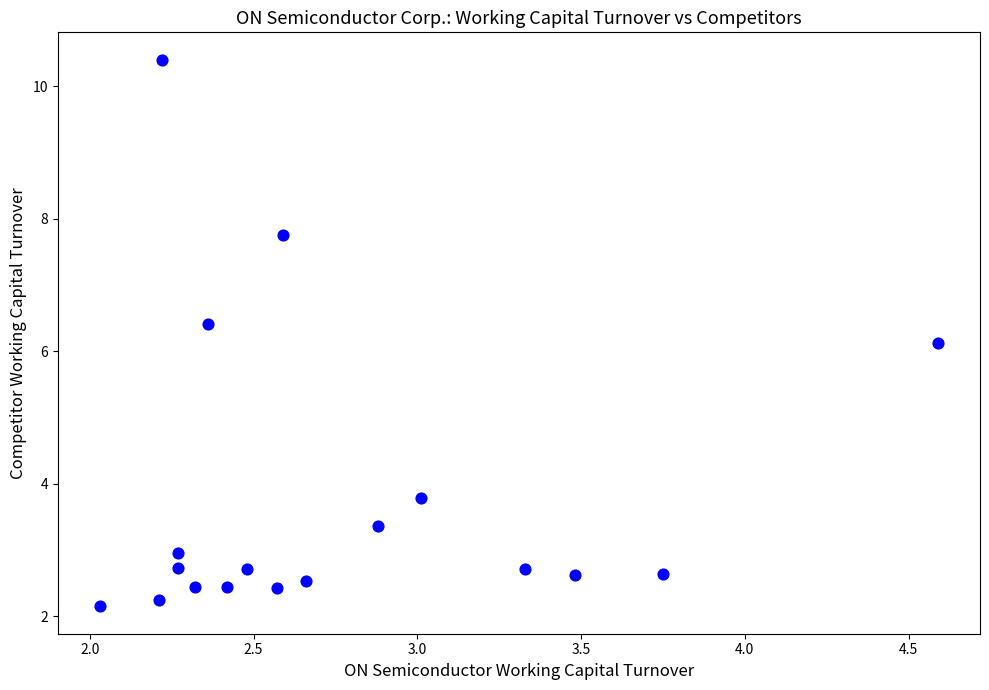

What is the range of X values (max minus min)?

2.6